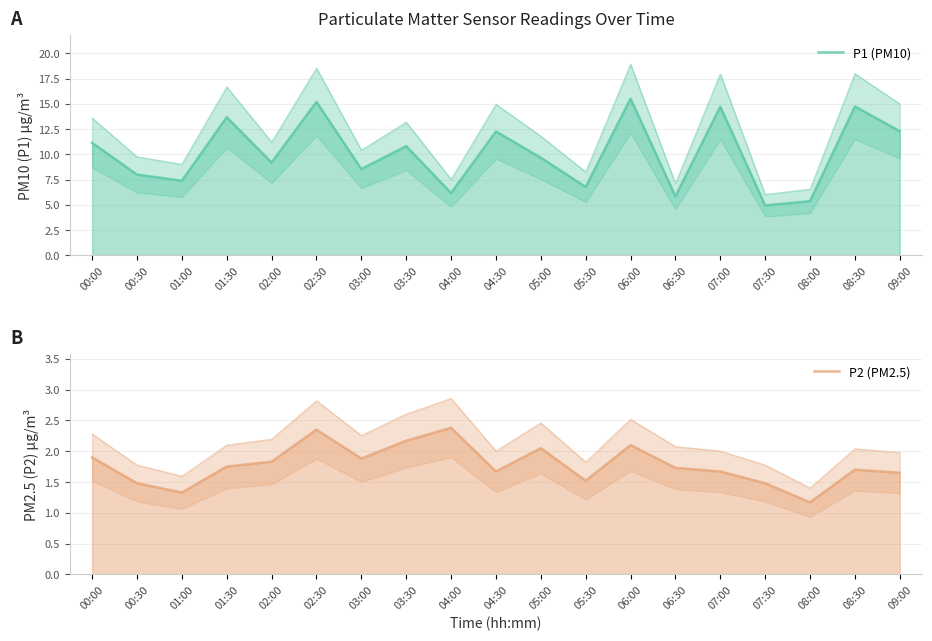

What is the difference between the highest and lowest values at 04:00?

3.8